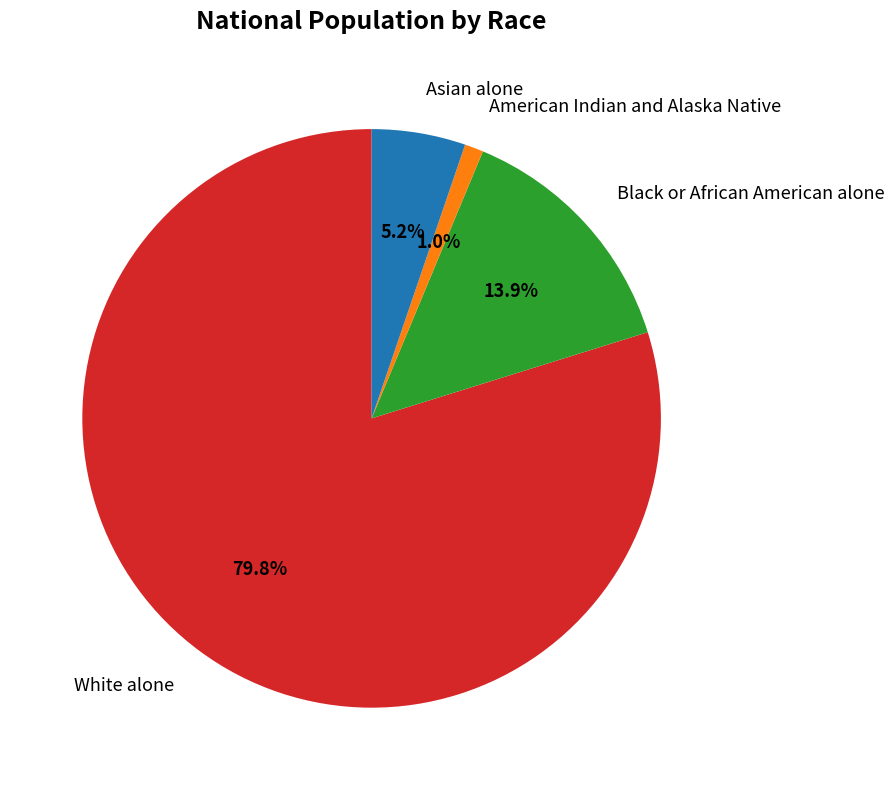

Which slice represents more than half of the pie?

White alone